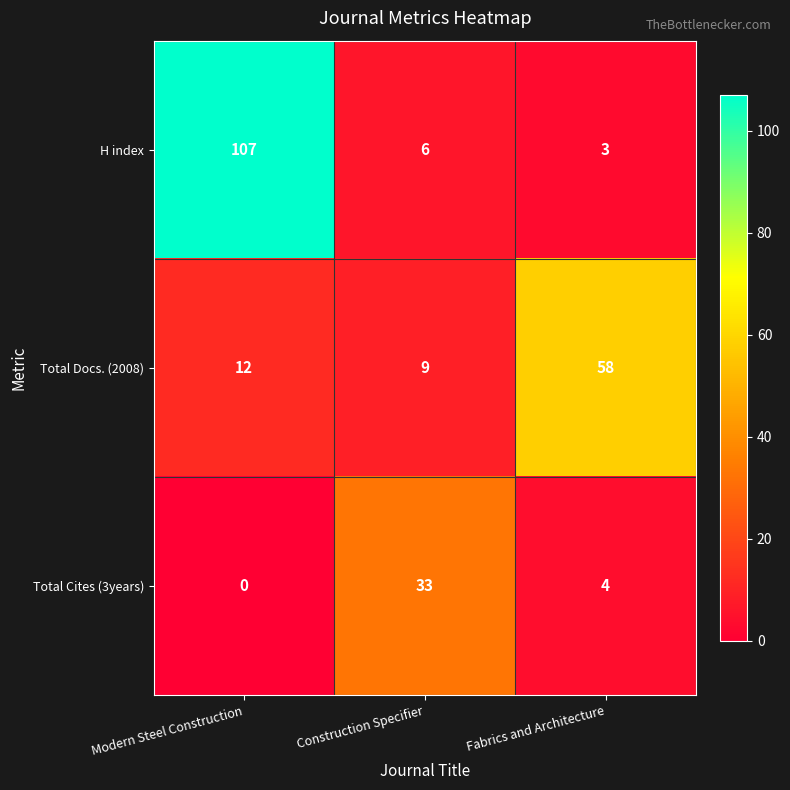

Reading left to right, transcribe all the data shown in this chart.

H index: 107	6	3
Total Docs. (2008): 12	9	58
Total Cites (3years): 0	33	4